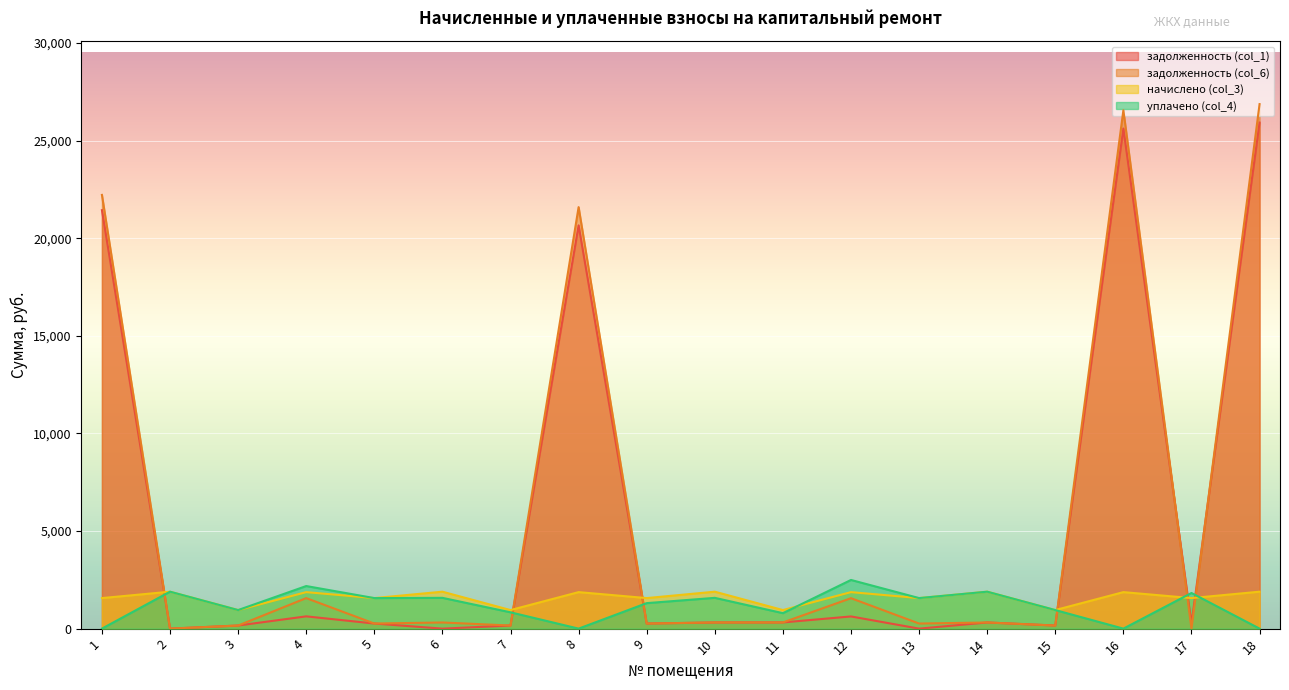

Between 7 and 4, which is larger?

4